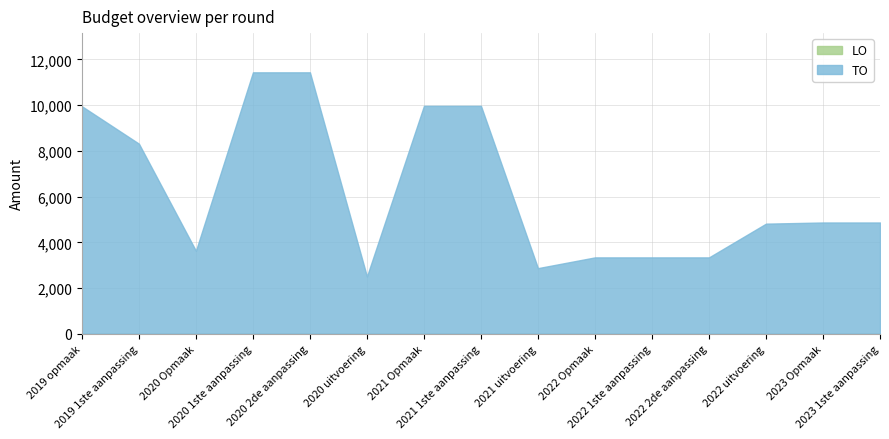

In TO, how many points are lower than both neighbors (excluding endpoints)?

3